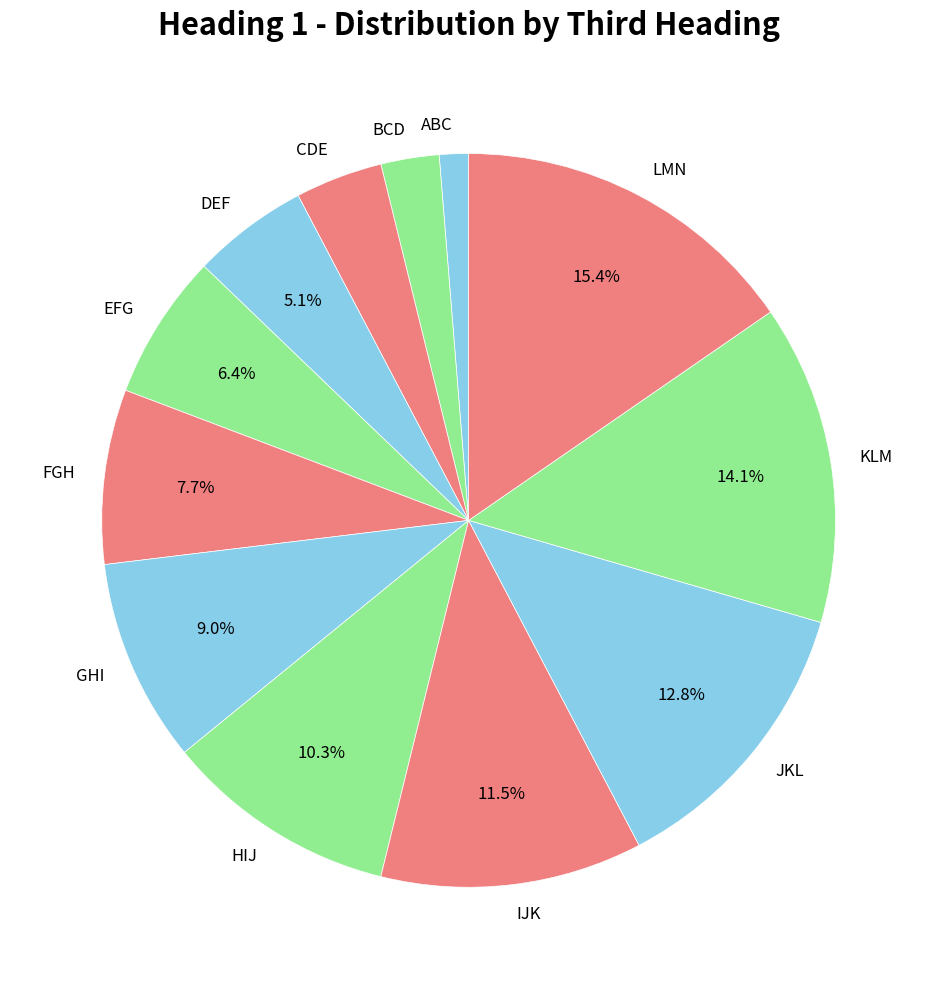

To the nearest percent, what is the combined percentage of GHI and BCD?

12%